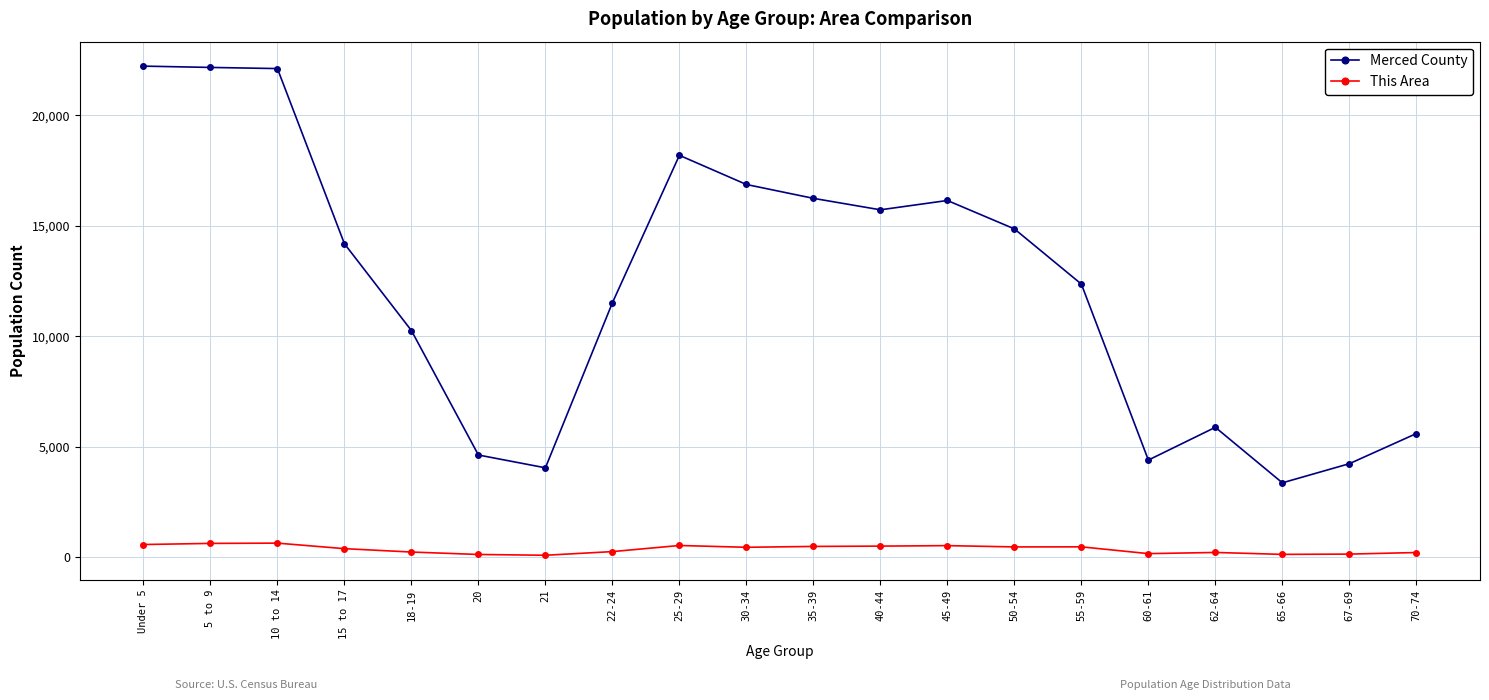

True or false: Merced County and This Area intersect in this chart.

False